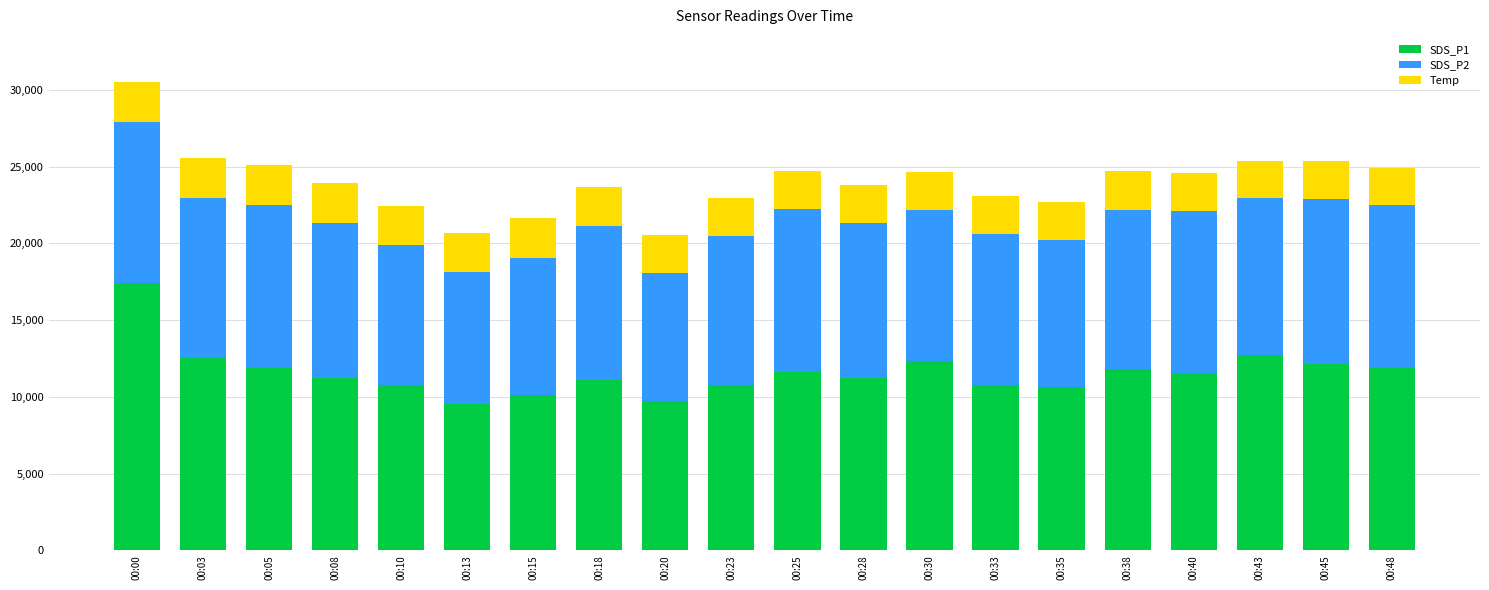

What is the difference between the maximum and minimum values in the SDS_P1 series?

7880